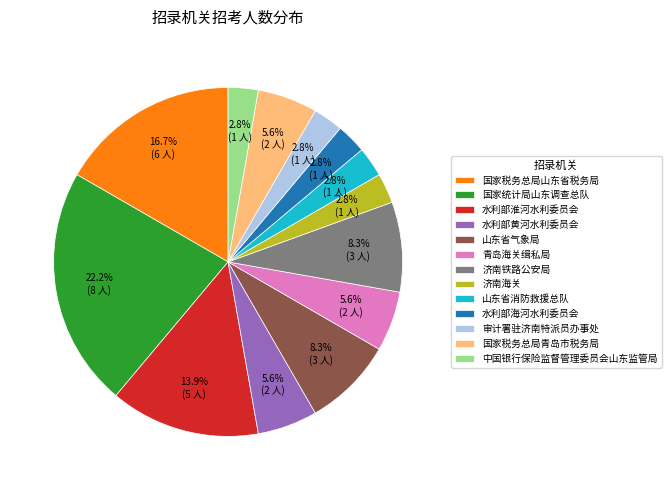

Which slice is the largest?

国家统计局山东调查总队